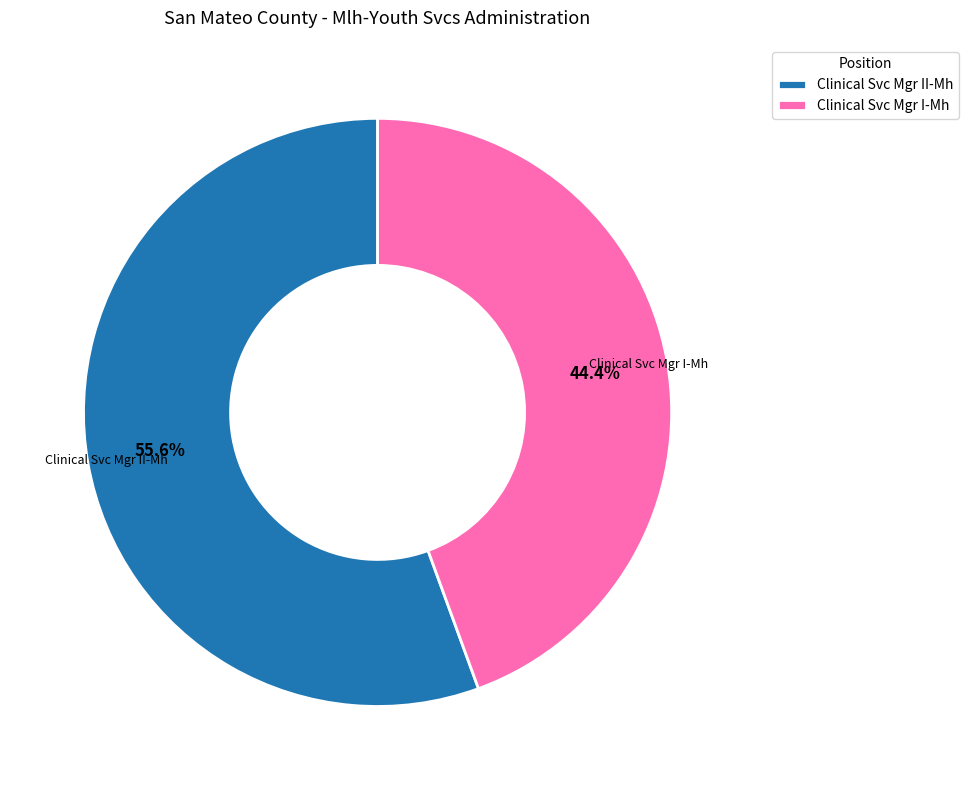

Combined, do Clinical Svc Mgr I-Mh and Clinical Svc Mgr II-Mh account for over 50%?

Yes